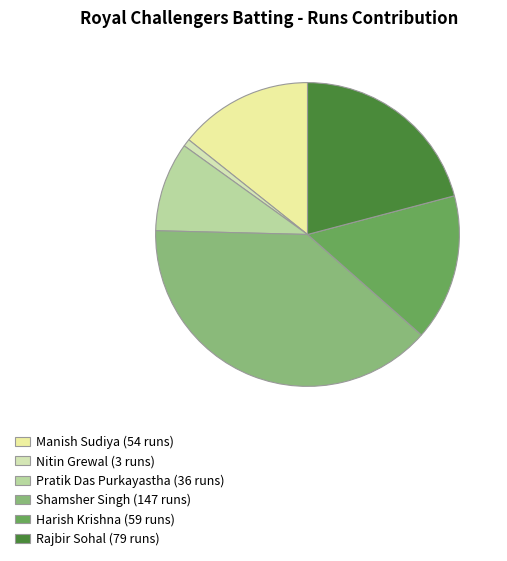

Which category has the smallest portion of the pie?

Nitin Grewal